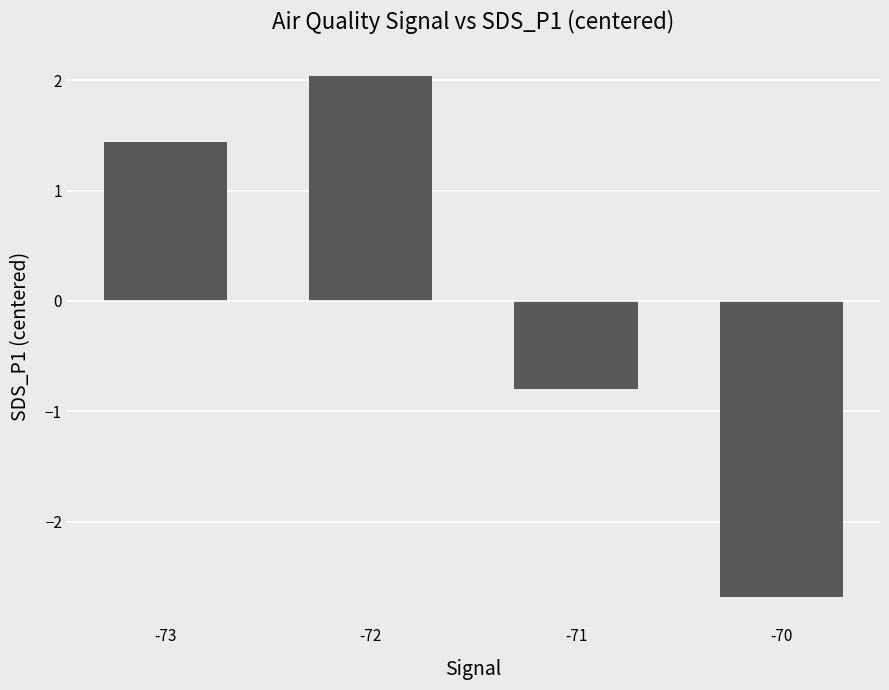

Reading left to right, extract all data points from this chart.

1.4	2.0	-0.8	-2.7